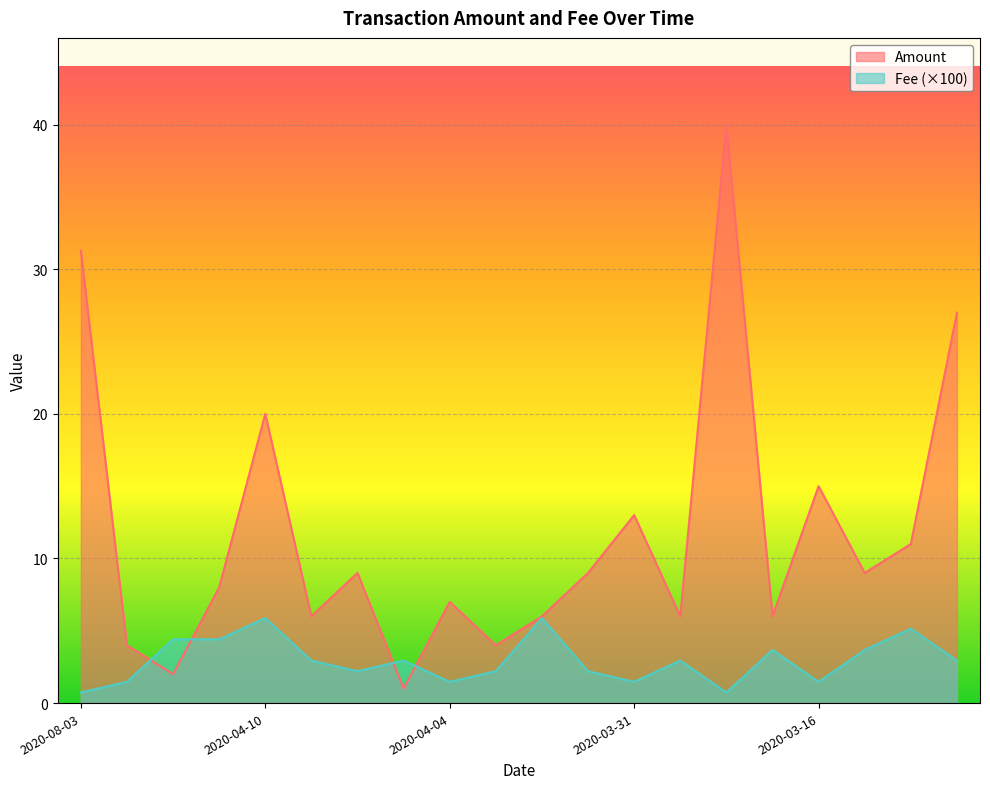

What is the average value of the Amount series?

11.7